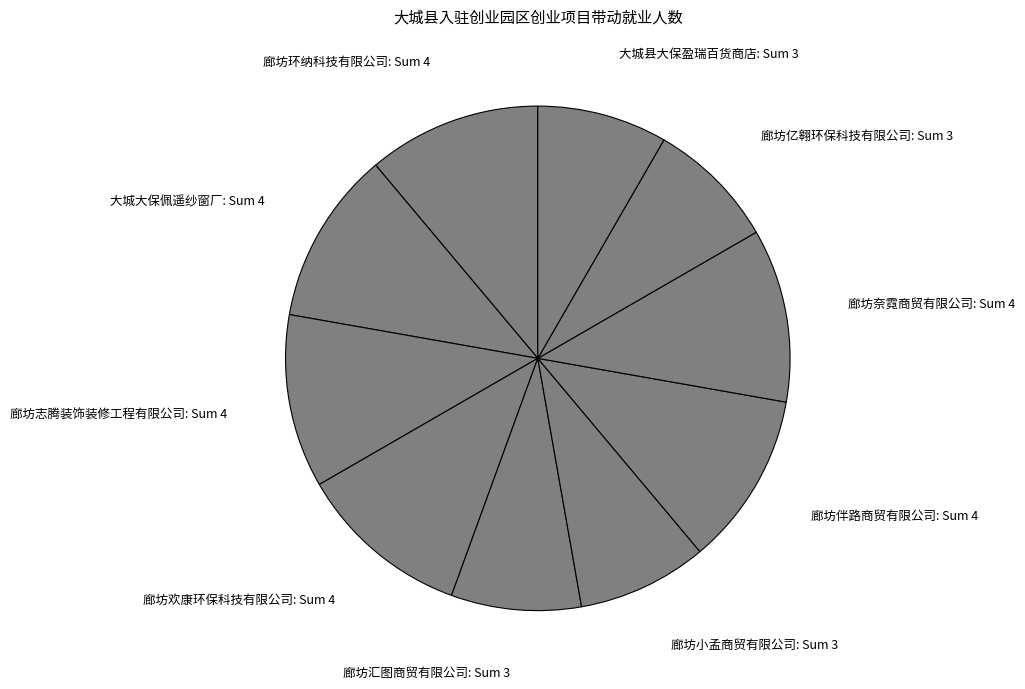

Does 大城大保佩遥纱窗厂 account for over 50% of the chart?

No